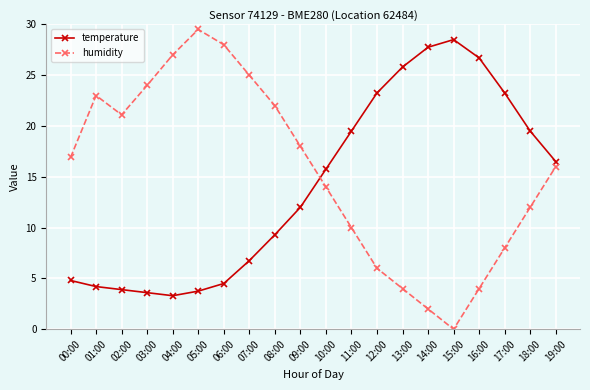

Which category has the lowest value across all series?

15:00